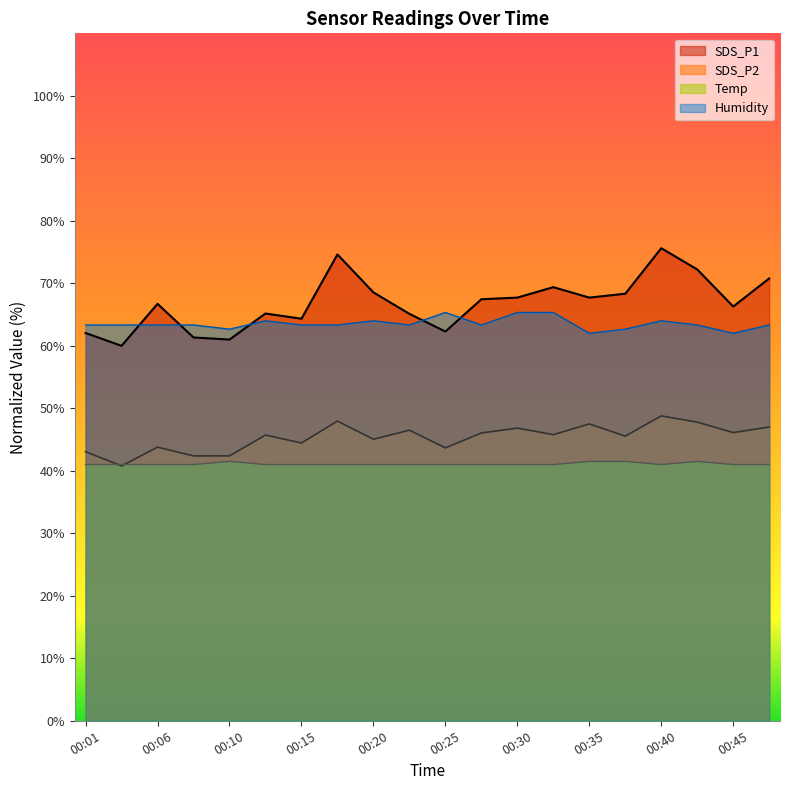

What is the spread (max minus min) of values at 00:32?

28.4